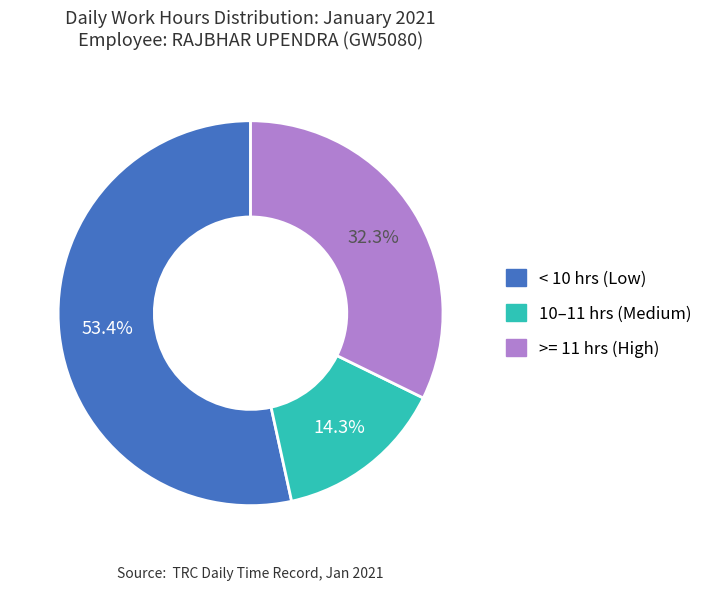

Rank the categories by value from lowest to highest.

10–11 hrs (Medium), >= 11 hrs (High), < 10 hrs (Low)